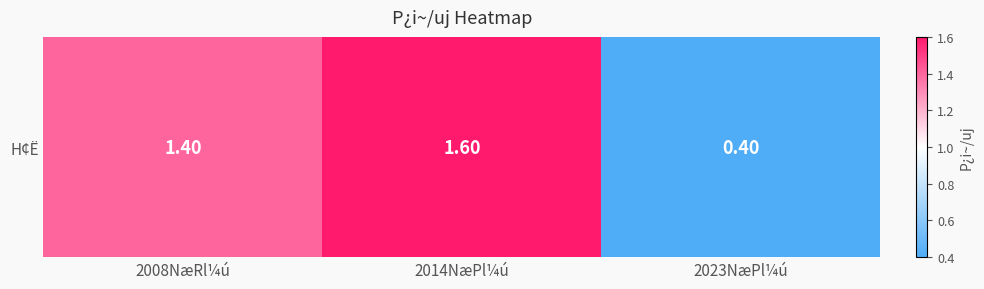

List the labels in order of value, smallest first.

2023NæPl¼ú, 2008NæRl¼ú, 2014NæPl¼ú